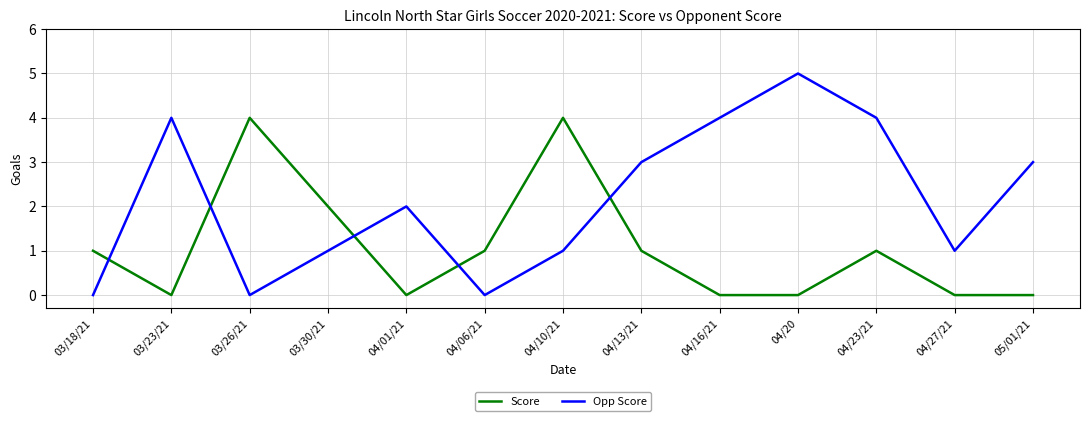

What is the difference between the highest and lowest values at 04/01/21?

2